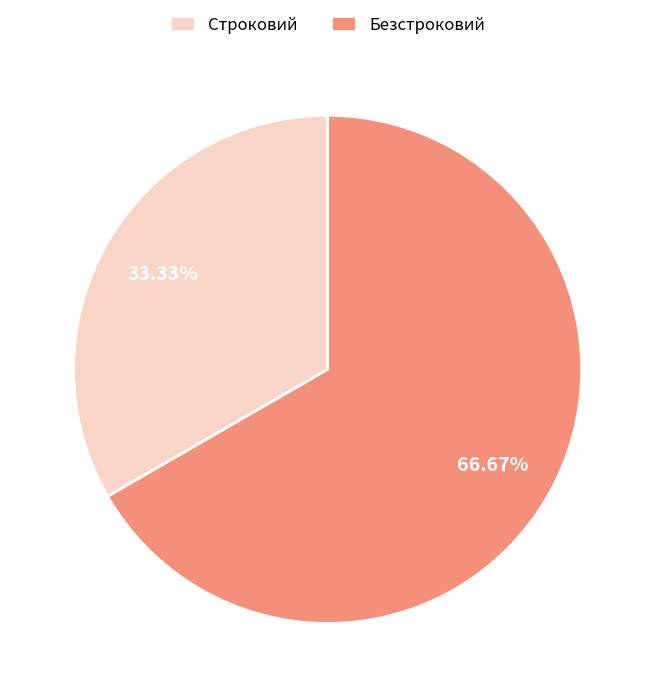

To the nearest percent, what is the combined percentage of Безстроковий and Строковий?

100%